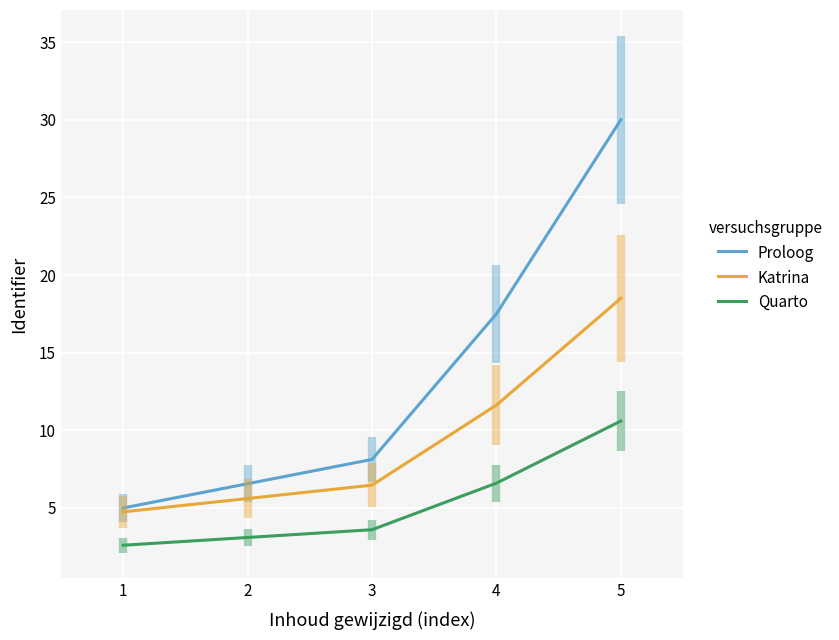

True or false: Quarto and Proloog intersect in this chart.

False